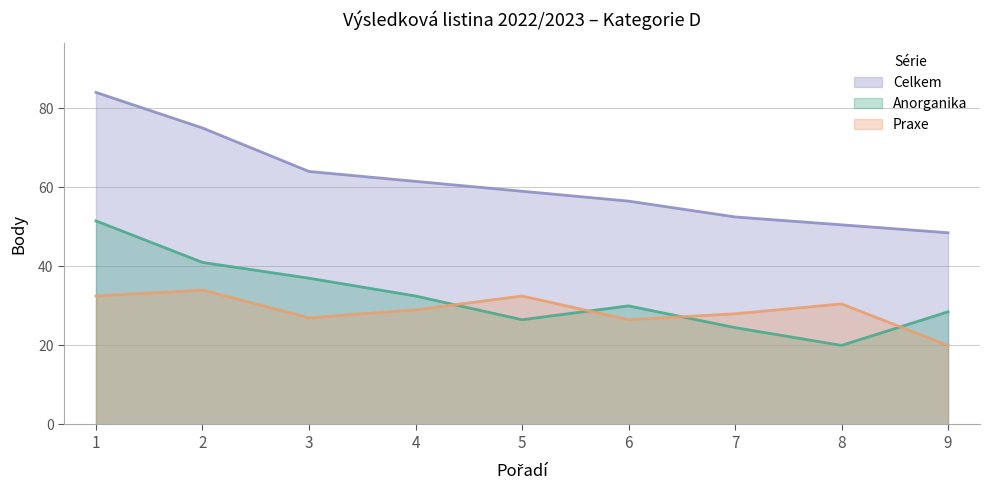

True or false: Praxe and Celkem intersect in this chart.

False